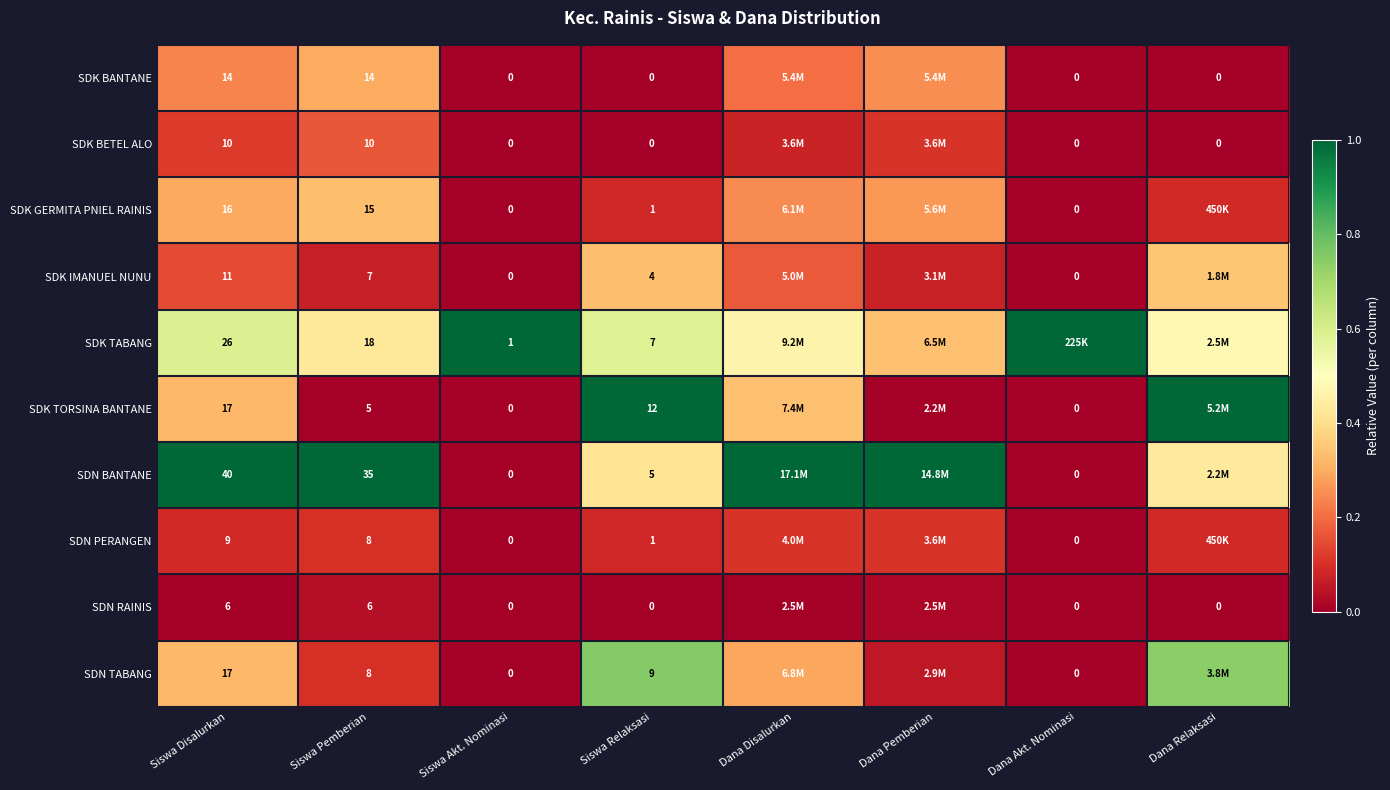

What is the total value across all series at Siswa Pemberian?

126.0